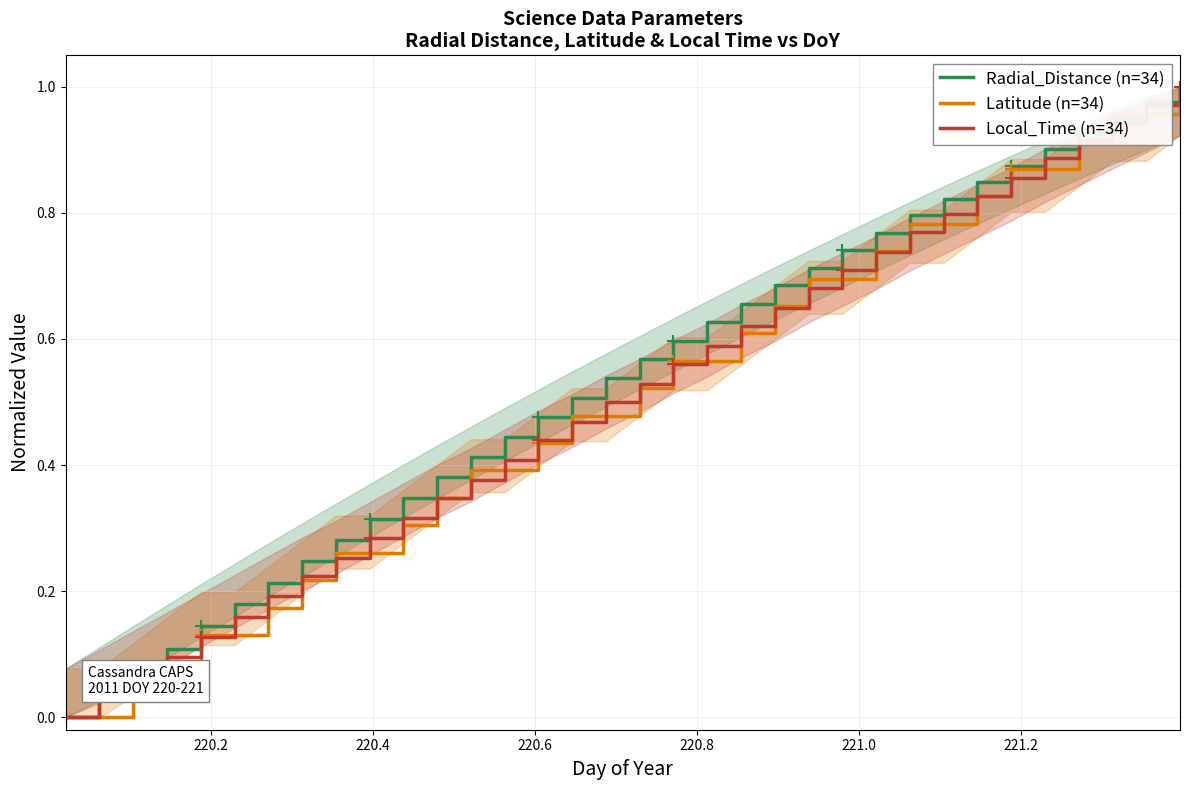

How many intersections are there between Latitude (n=34) and Radial_Distance (n=34)?

2